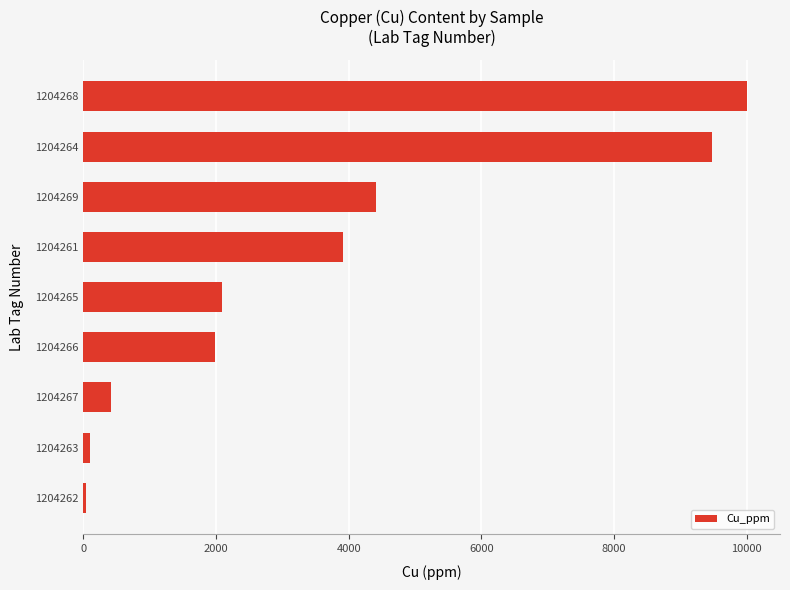

What is the approximate value at 1204261?

3912.2